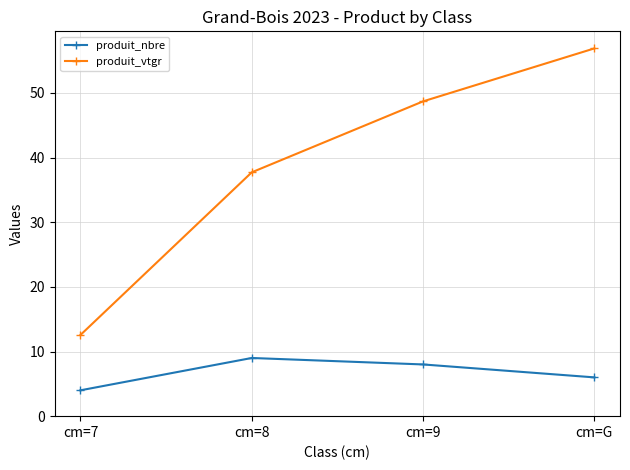

True or false: produit_nbre and produit_vtgr intersect in this chart.

False